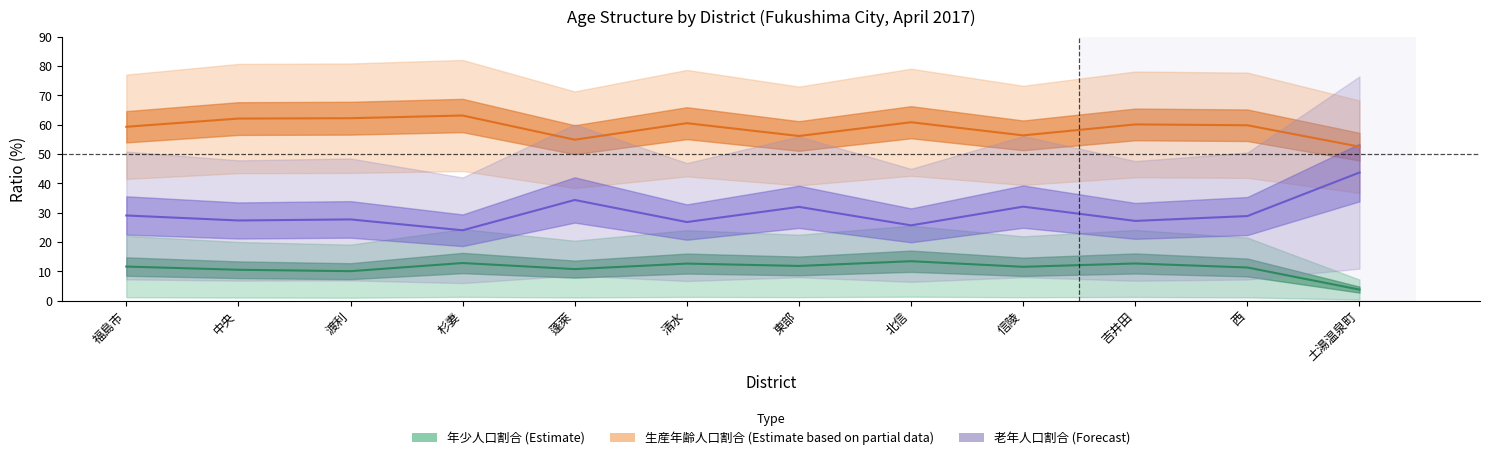

Which series has the widest spread of values?

老年割合